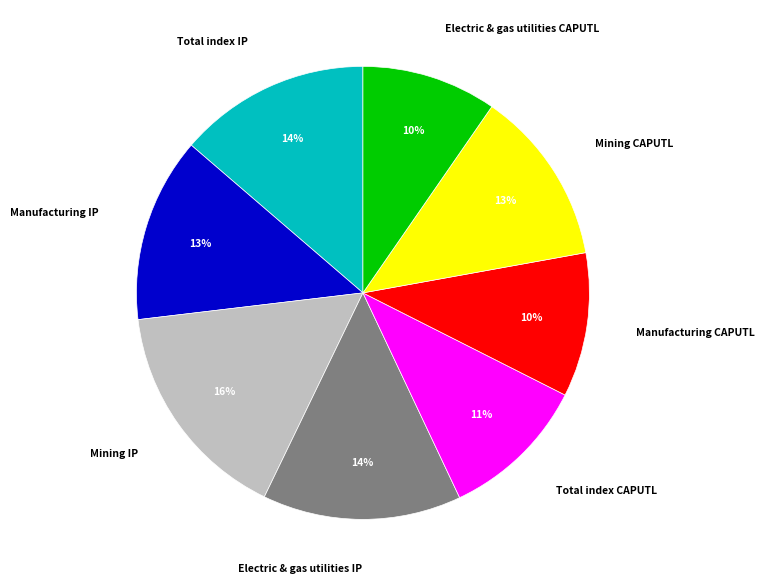

Do Total index IP and Manufacturing IP together represent more than half of the pie?

No